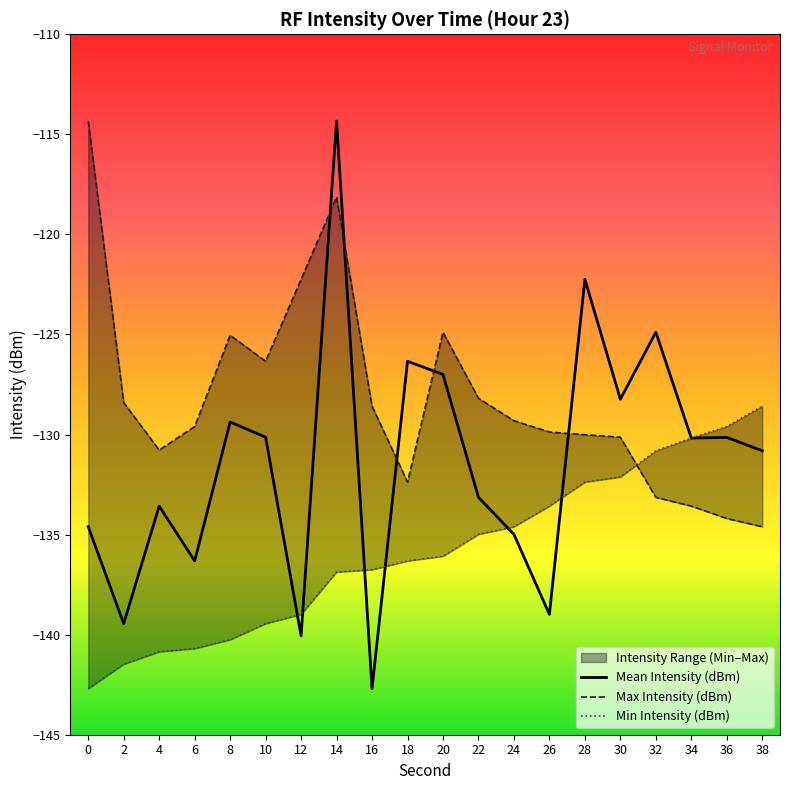

Reading left to right, list all the values displayed in this chart.

Mean Intensity (dBm): -134.6	-139.4	-133.6	-136.3	-129.4	-130.1	-140.1	-114.3	-142.7	-126.3	-127.0	-133.1	-135.0	-139.0	-122.2	-128.2	-124.9	-130.2	-130.1	-130.8
Max Intensity (dBm): -114.3	-128.4	-130.8	-129.6	-125.0	-126.3	-122.2	-118.1	-128.6	-132.4	-124.9	-128.2	-129.3	-129.9	-130.0	-130.1	-133.1	-133.6	-134.2	-134.6
Min Intensity (dBm): -142.7	-141.5	-140.9	-140.7	-140.3	-139.4	-139.0	-136.9	-136.8	-136.3	-136.1	-135.0	-134.6	-133.6	-132.4	-132.1	-130.8	-130.2	-129.6	-128.6